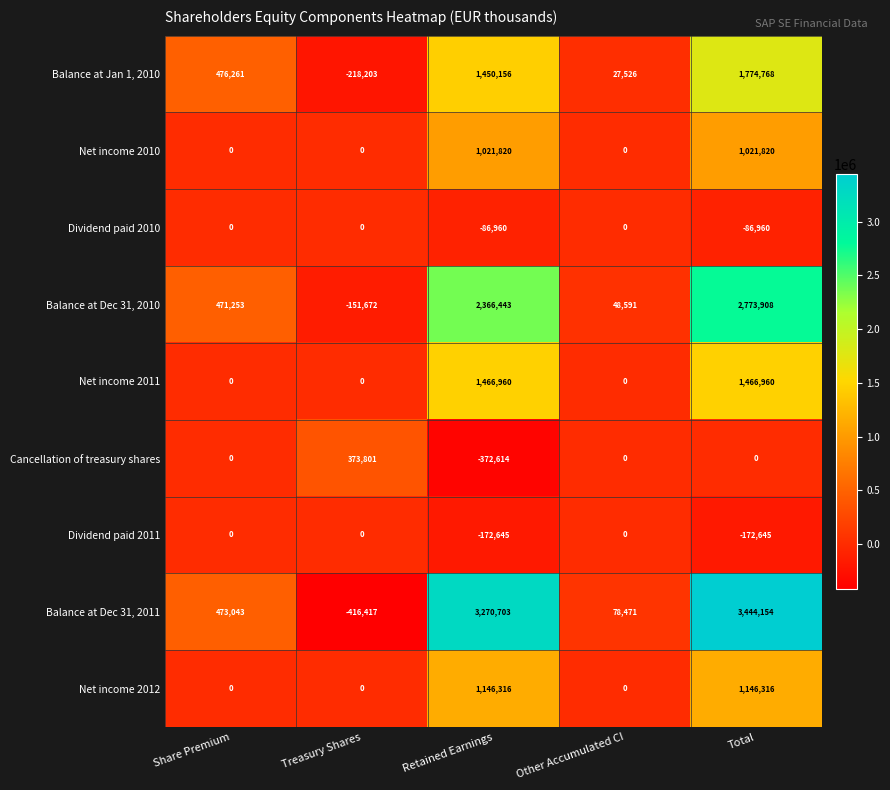

What is the difference between the second highest and minimum values in the Dividend paid 2010 series?

86960